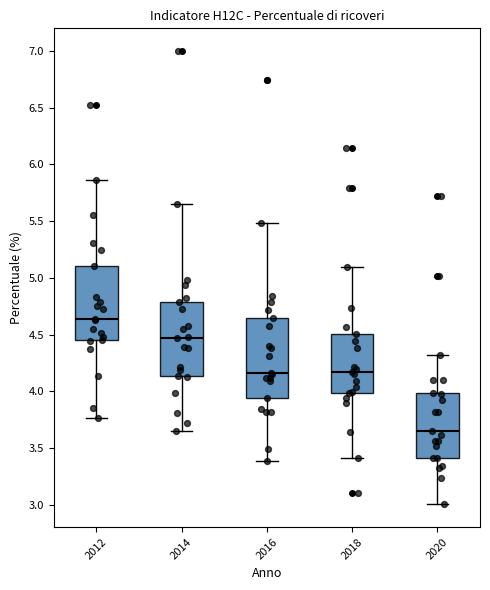

Which box's median line is the highest?

2012